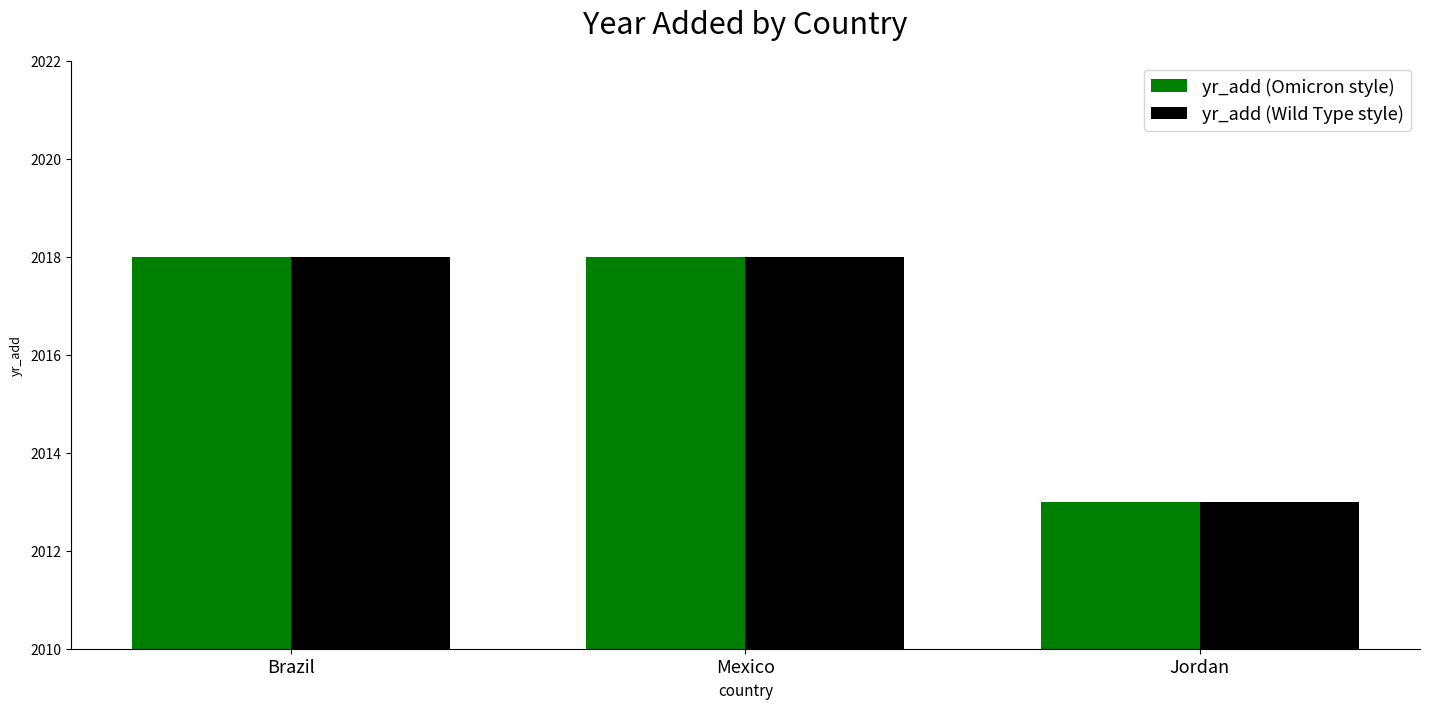

What is the sum of the yr_add (Omicron style) values at Brazil and Jordan?

4031